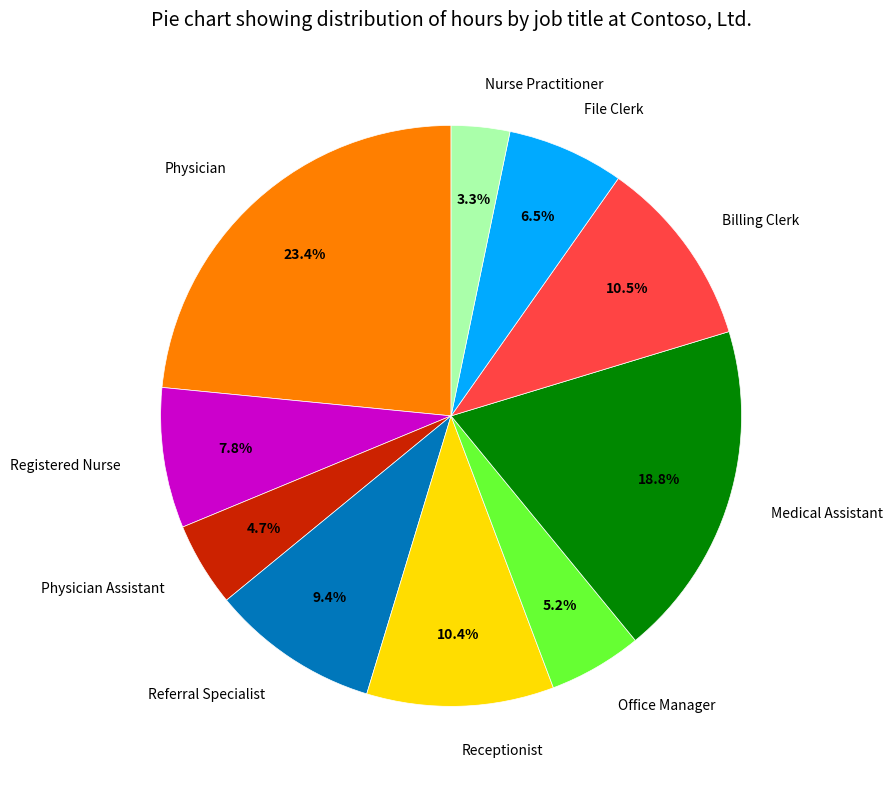

Do Physician Assistant and Nurse Practitioner together represent more than half of the pie?

No